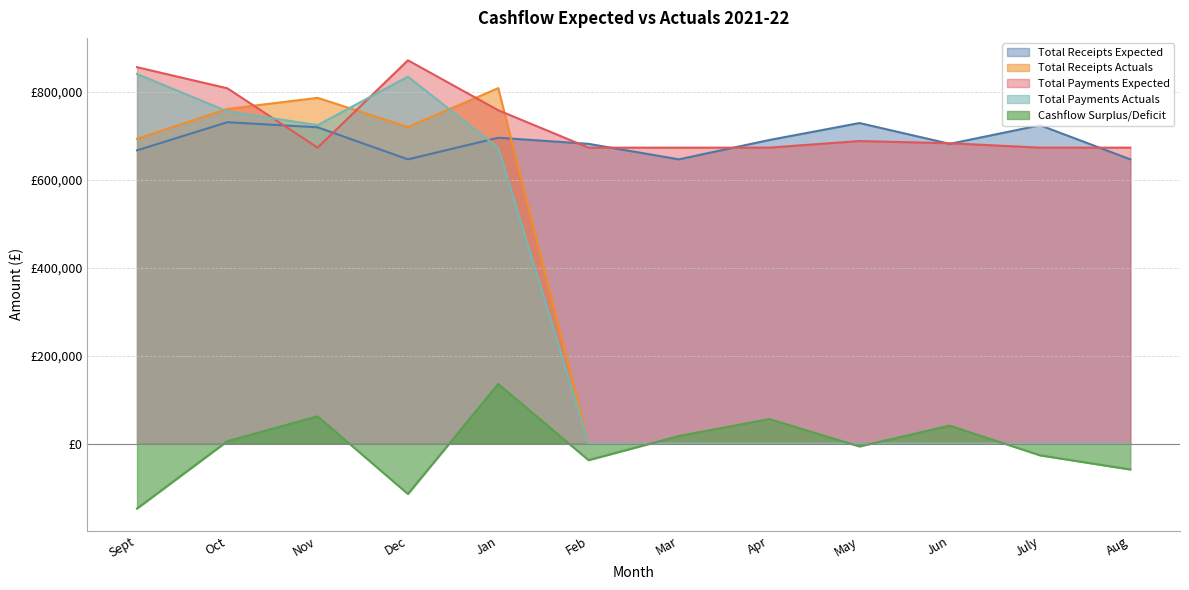

Which has a higher value, Aug or July?

July